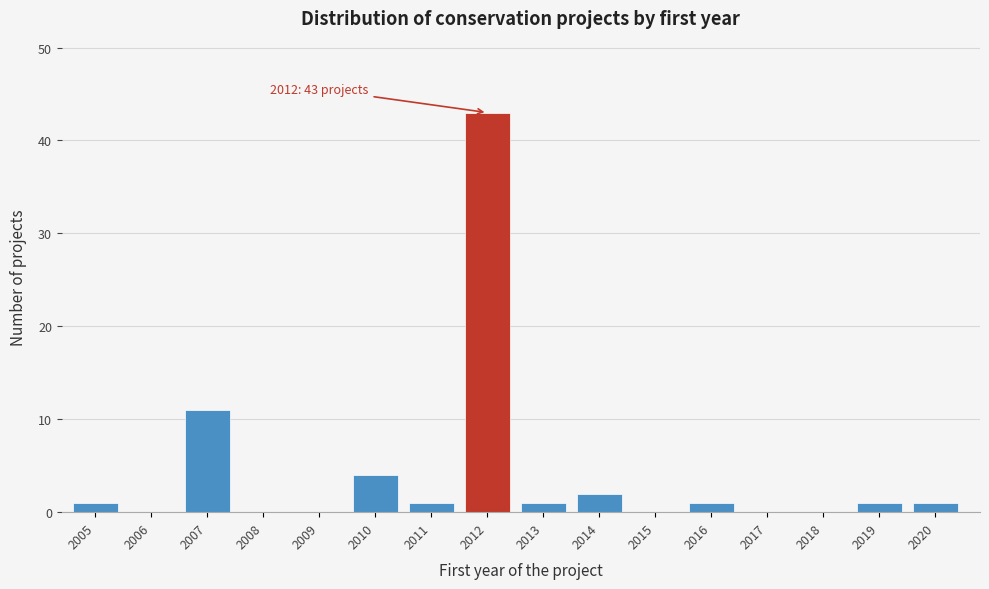

Reading left to right, list all the values displayed in this chart.

2005=1	2006=0	2007=11	2008=0	2009=0	2010=4	2011=1	2012=43	2013=1	2014=2	2015=0	2016=1	2017=0	2018=0	2019=1	2020=1